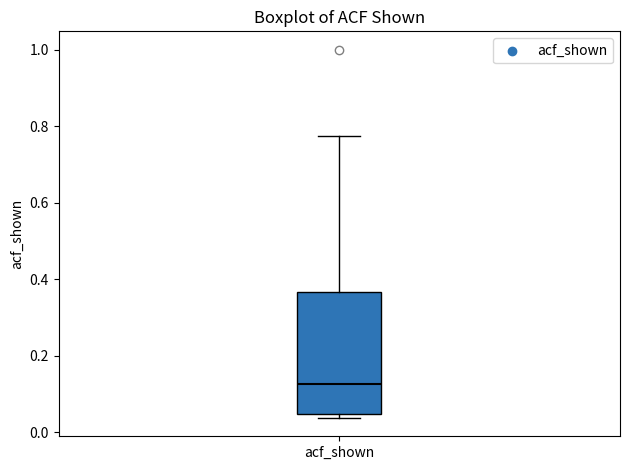

Read this box plot against the y-axis: the position of the median line, the range covered by the box, and the ends of both whiskers. The values are not printed on the chart, so give them approximately, as read against the axis.

median 0.12, box 0.04 to 0.36, whiskers 0.04 (just below the box's lower edge) to 0.78